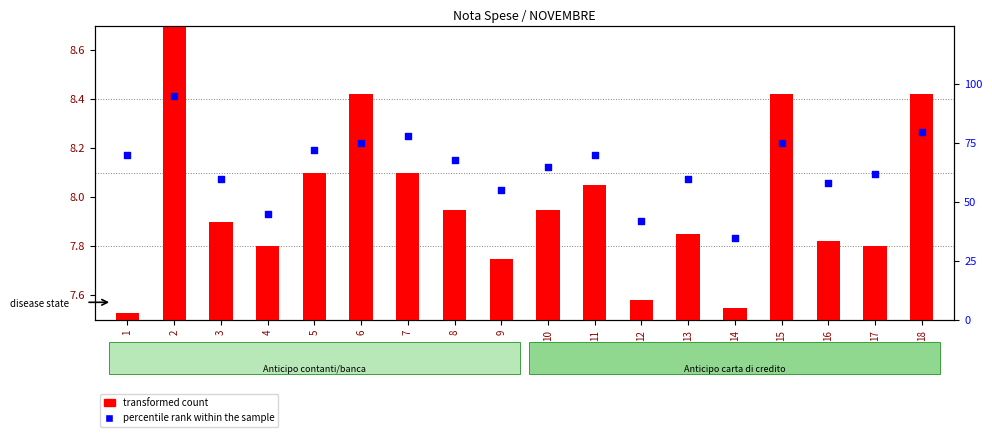

Approximately how many times larger is the value at 7 compared to 13?

1.3